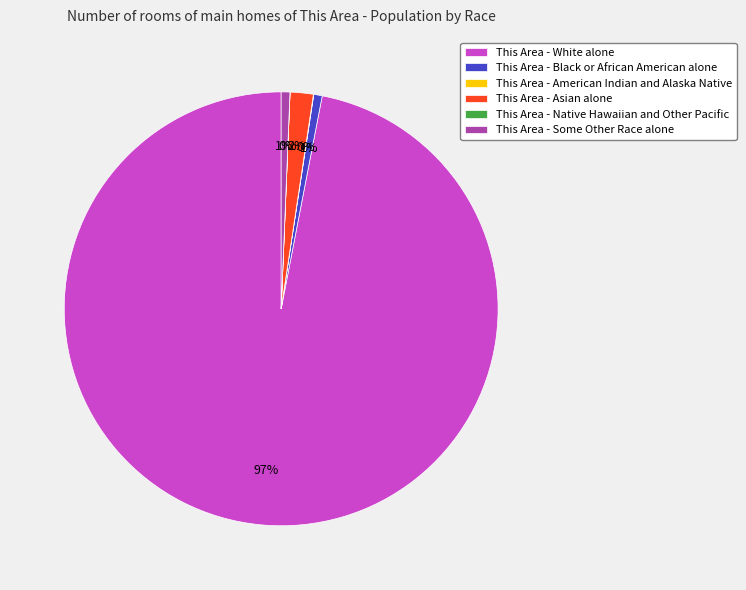

What is the largest slice in the pie chart?

This Area - White alone